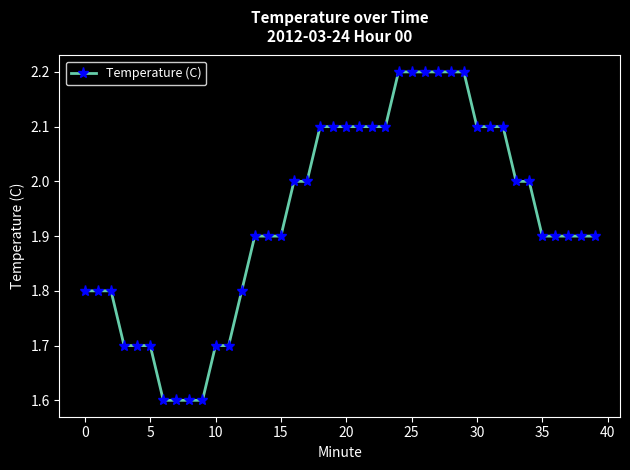

What is the greatest value displayed?

2.2